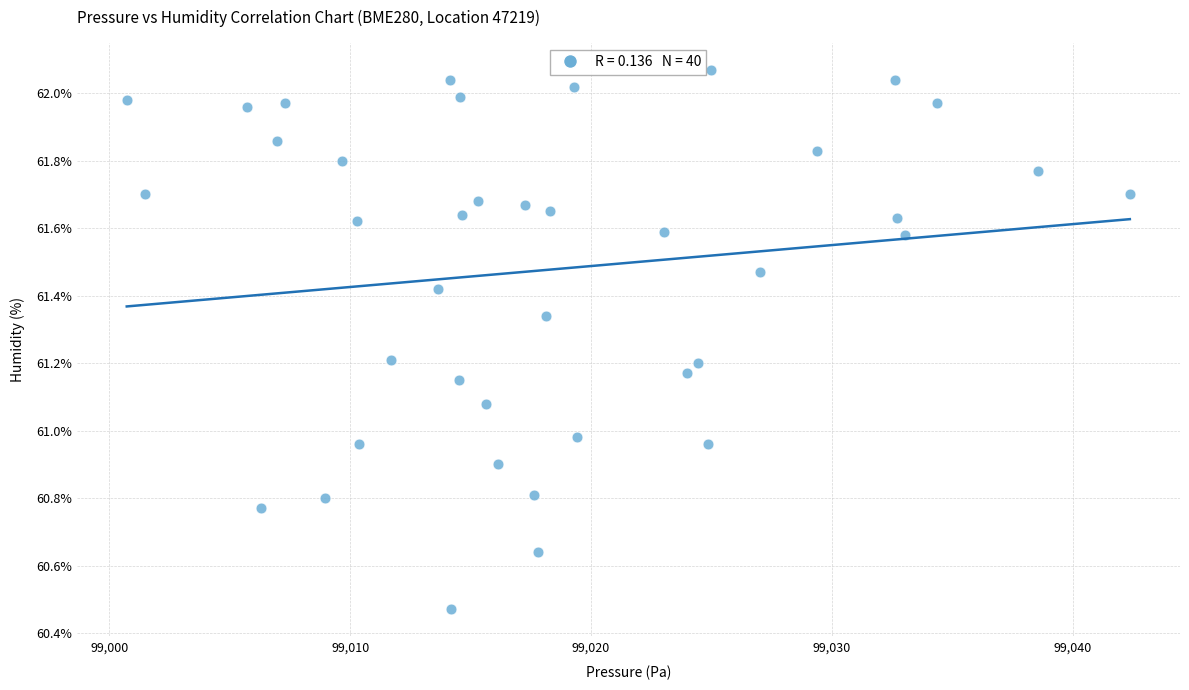

What is the range of X values (max minus min)?

41.7